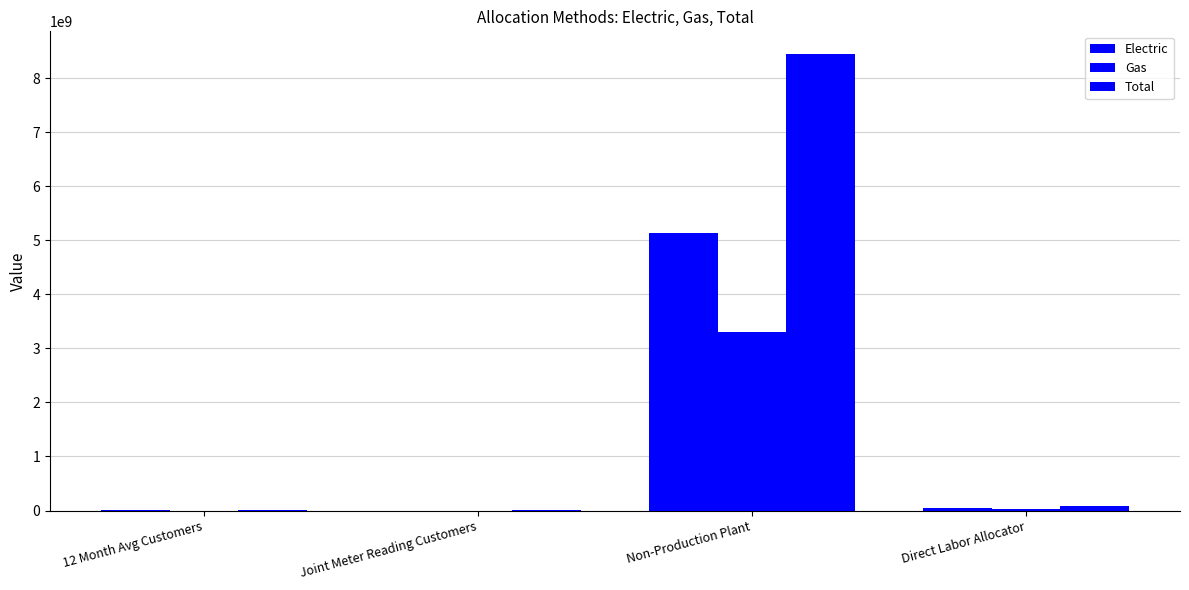

Reading left to right, what are all the values shown in this chart?

Electric: 1115041.0	755880.0	5133898919.0	56256422.5
Gas: 803909.0	449176.0	3309234924.0	27160090.6
Total: 1918950.0	1205056.0	8443133843.0	83416513.1